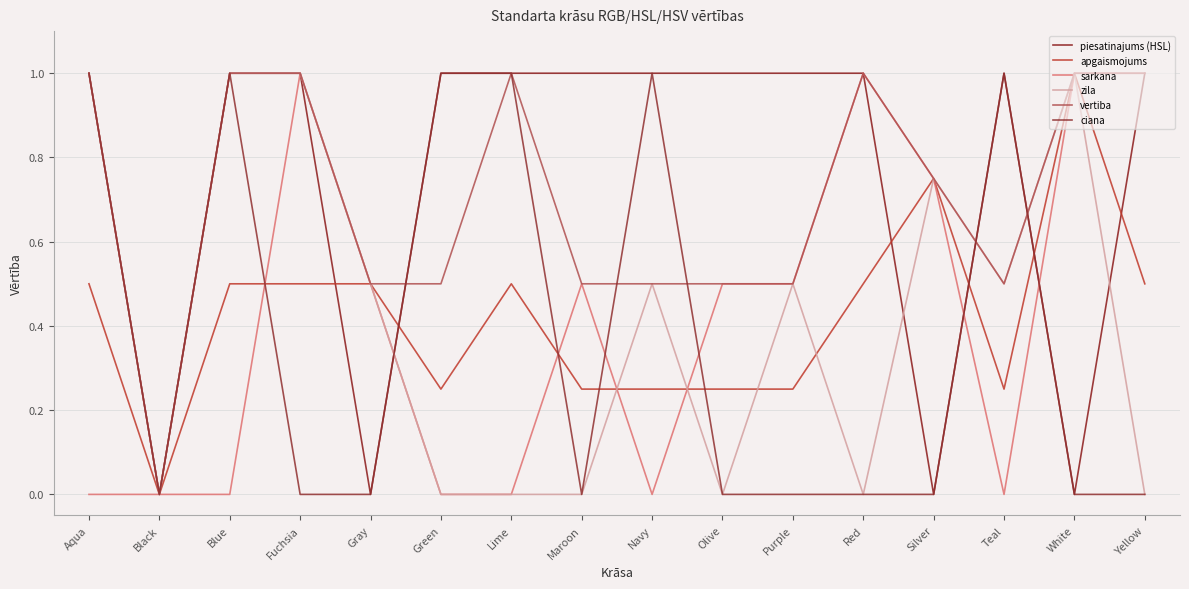

The value of ciana at Yellow is 0.0. True or false?

True